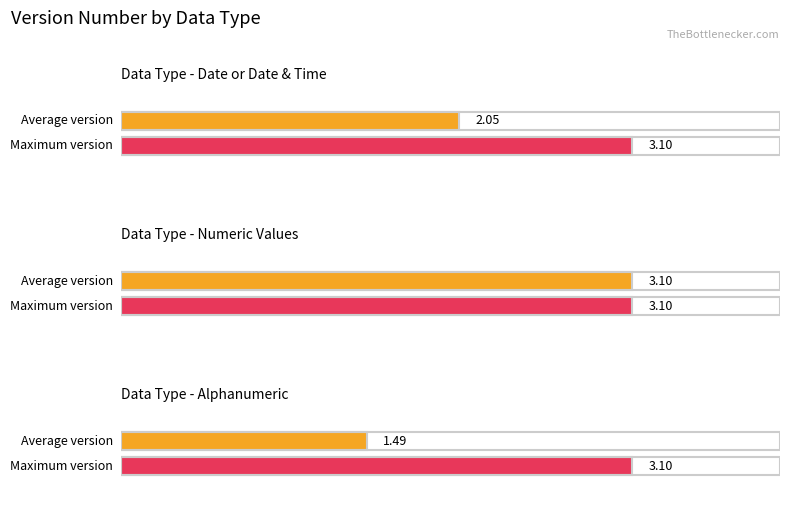

At which label is Average Version closest to 2?

Date or Date & Time